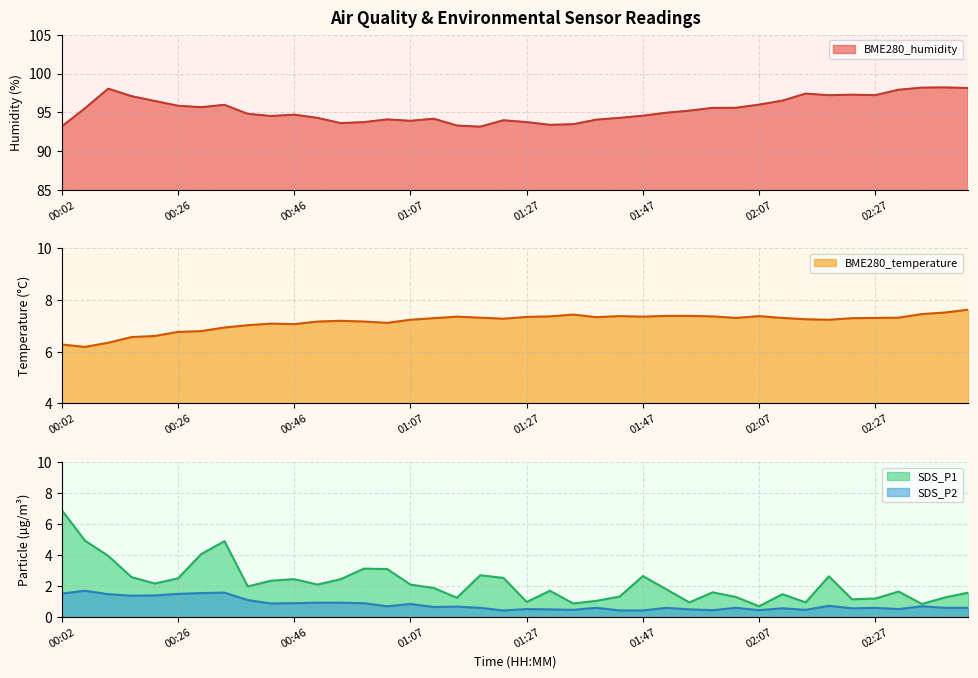

How many values in the BME280_temperature series exceed 7?

32